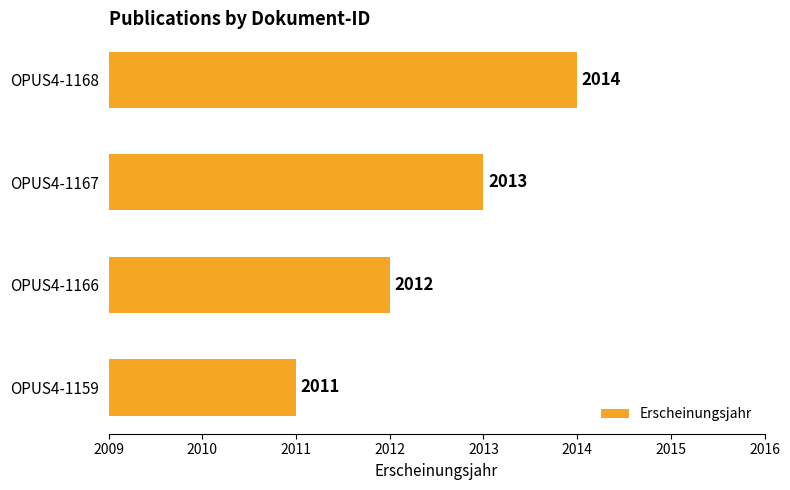

What is the maximum value shown in the chart?

2014